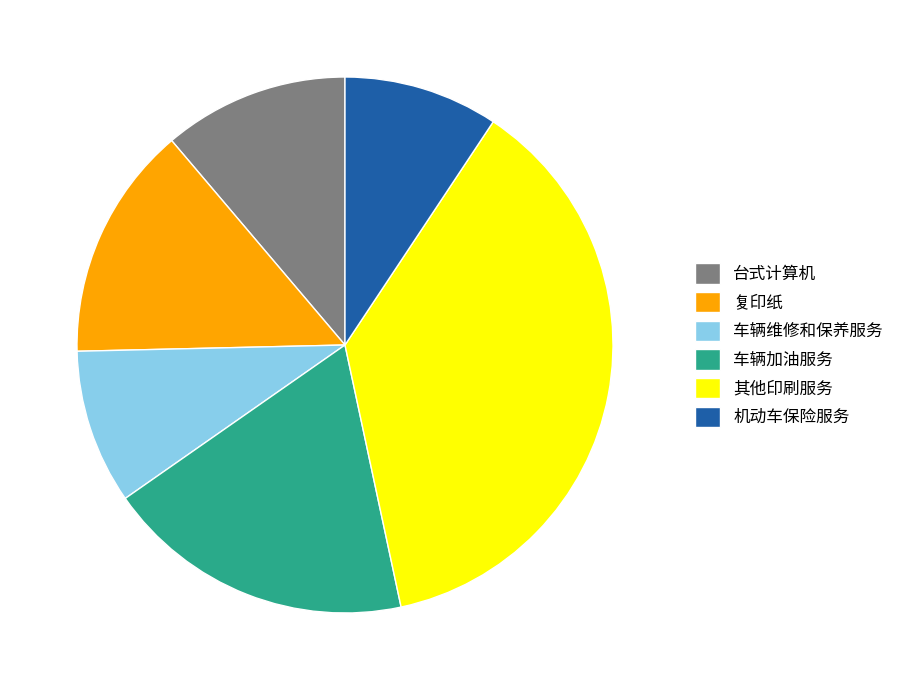

Approximately how many times larger is the value at 车辆加油服务 compared to 复印纸?

1.3